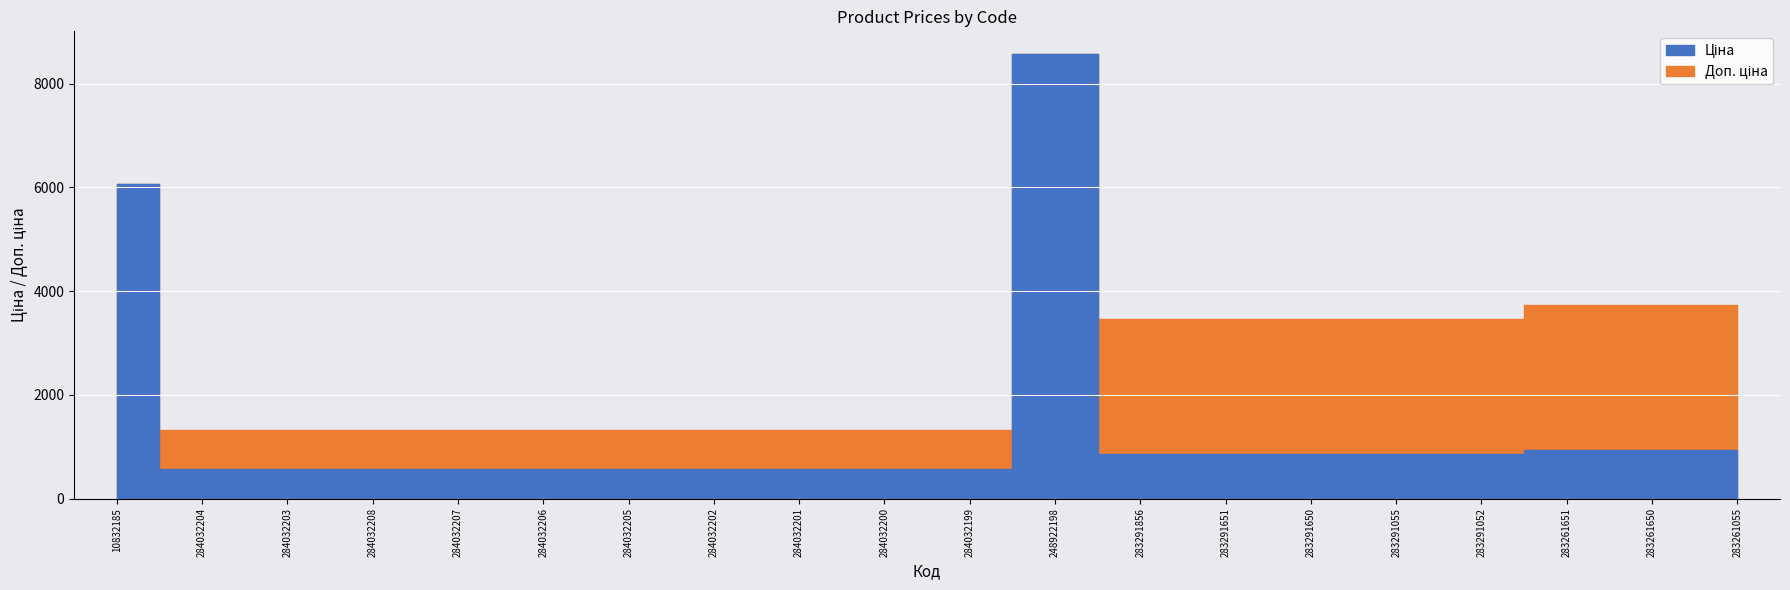

Reading right to left, transcribe all the data shown in this chart.

Ціна: 283261055=933.5	283261650=933.5	283261651=933.5	283291052=868.0	283291055=868.0	283291650=868.0	283291651=868.0	283291856=868.0	248922198=8581.1	284032199=574.5	284032200=574.5	284032201=574.5	284032202=574.5	284032205=574.5	284032206=574.5	284032207=574.5	284032208=574.5	284032203=574.5	284032204=574.5	10832185=6067.2
Доп. ціна: 283261055=3734.2	283261650=3734.2	283261651=3734.2	283291052=3472.1	283291055=3472.1	283291650=3472.1	283291651=3472.1	283291856=3472.1	248922198=8581.1	284032199=1316.7	284032200=1316.7	284032201=1316.7	284032202=1316.7	284032205=1316.7	284032206=1316.7	284032207=1316.7	284032208=1316.7	284032203=1316.7	284032204=1316.7	10832185=6067.2